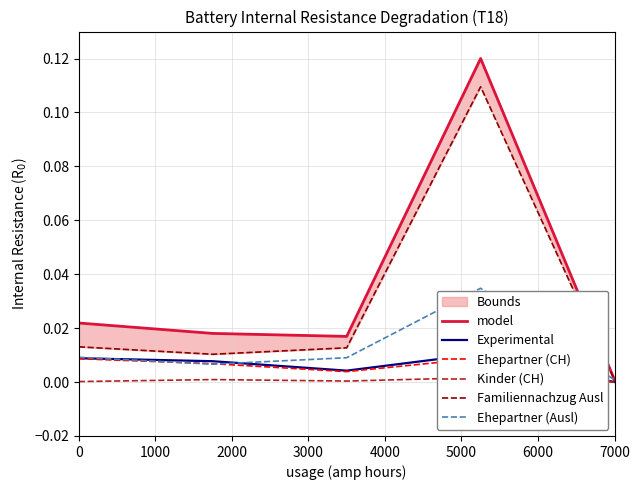

True or false: Experimental and Ehepartner (CH) intersect in this chart.

False